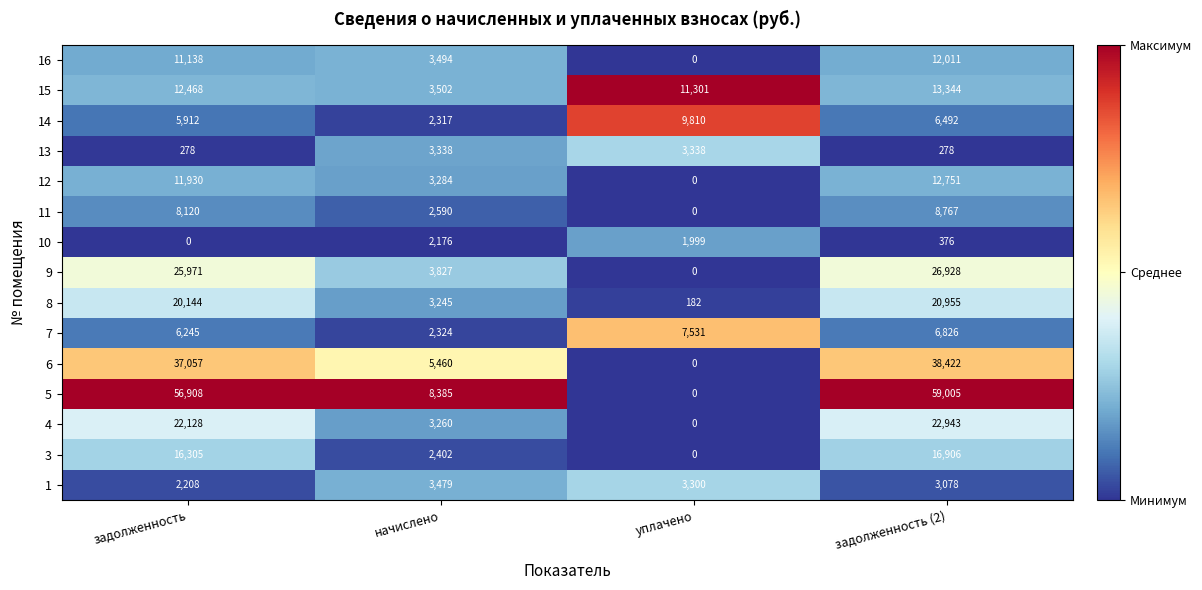

What is the difference between the 3 values at задолженность (2) and начислено?

14504